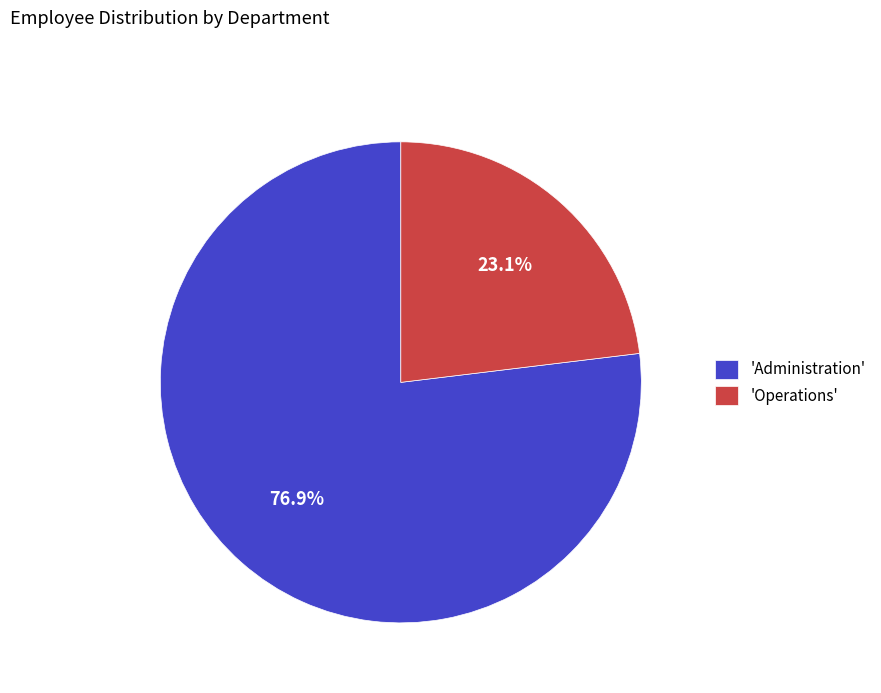

Does 'Operations' account for over 50% of the chart?

No